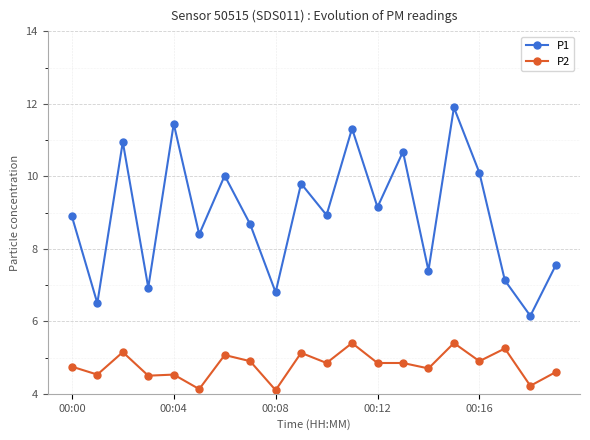

List the series in order of their peak value, lowest first.

P2, P1